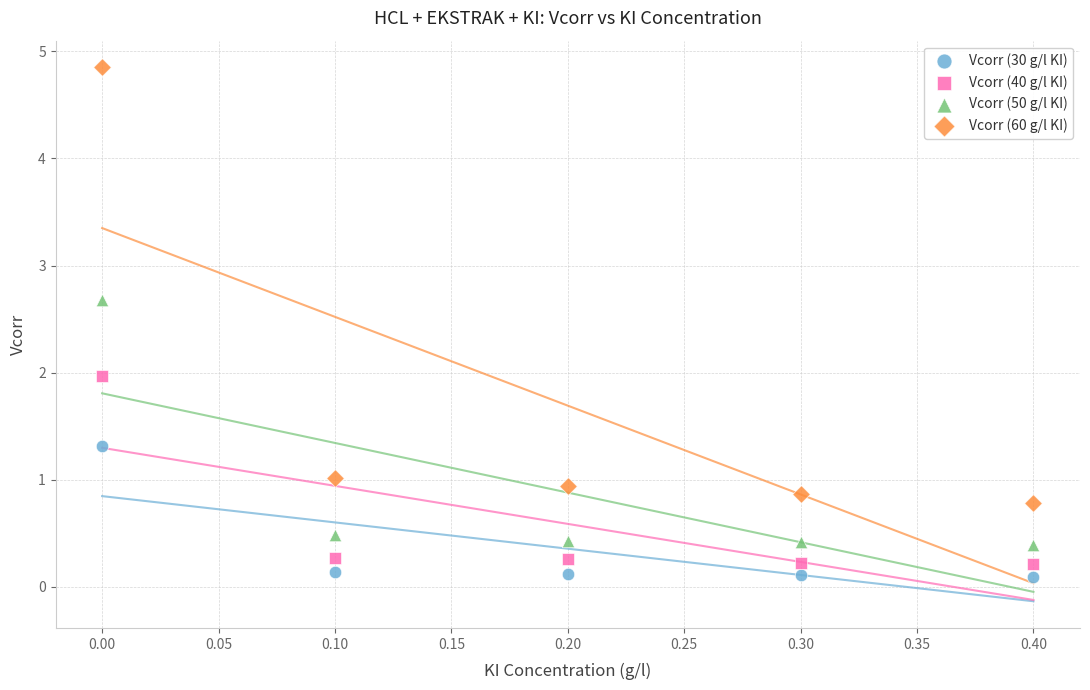

Which series reaches the minimum Y coordinate?

Vcorr (30 g/l KI)